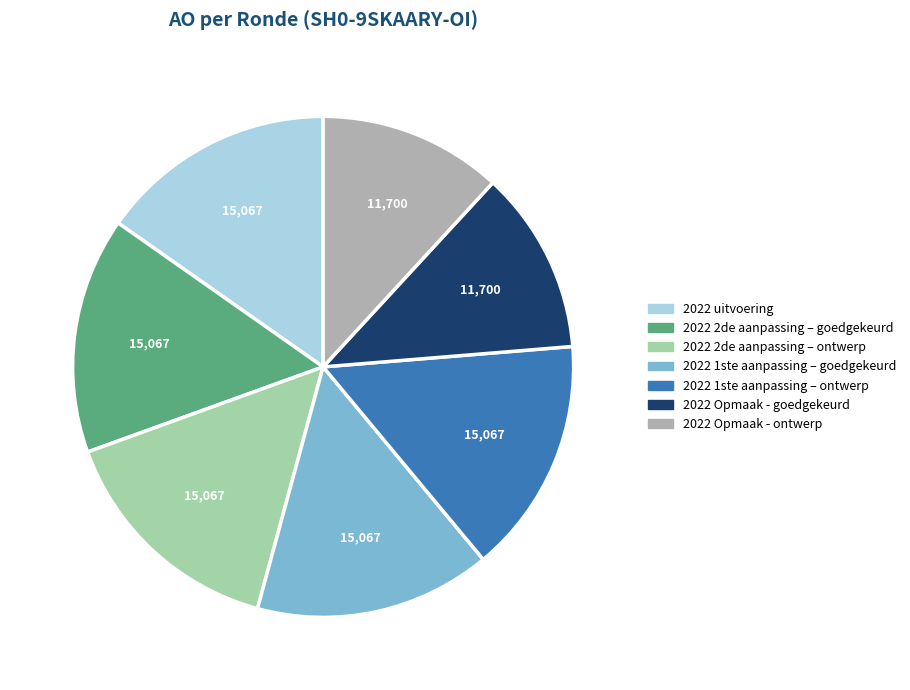

Is it true that 2022 1ste aanpassing – ontwerp is 21% of the pie?

False